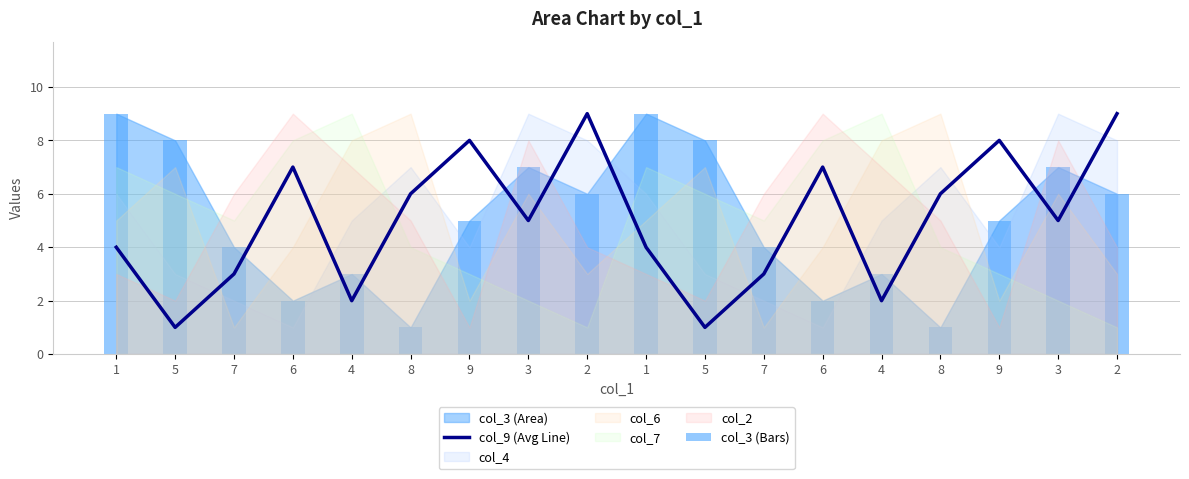

What is the sum of the col_3 (Bars) values at 5 and 2?

14